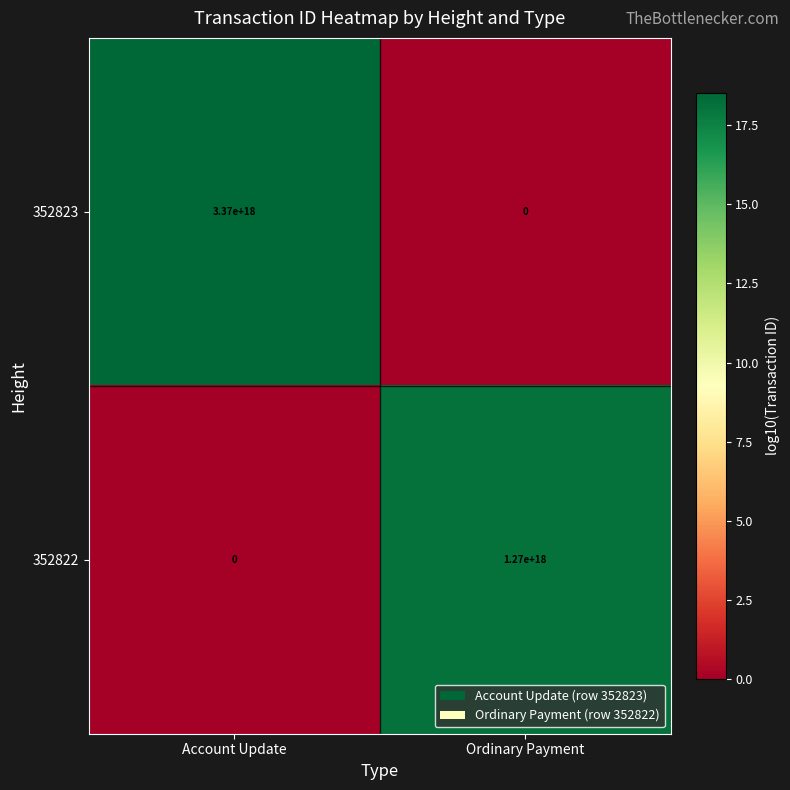

At which category is the sum across all series the highest?

Account Update